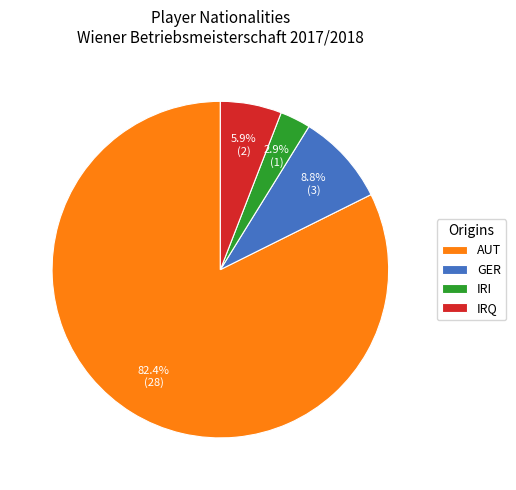

To the nearest percent, what portion does AUT represent?

82%